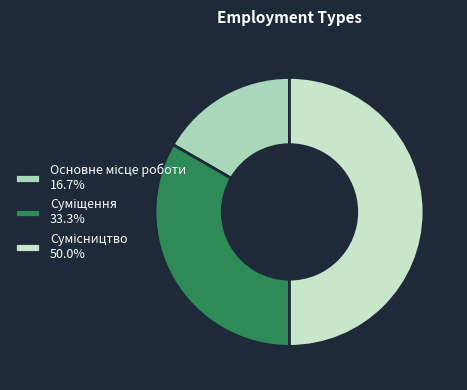

To the nearest percent, what percentage of the pie is Сумісництво?

50%